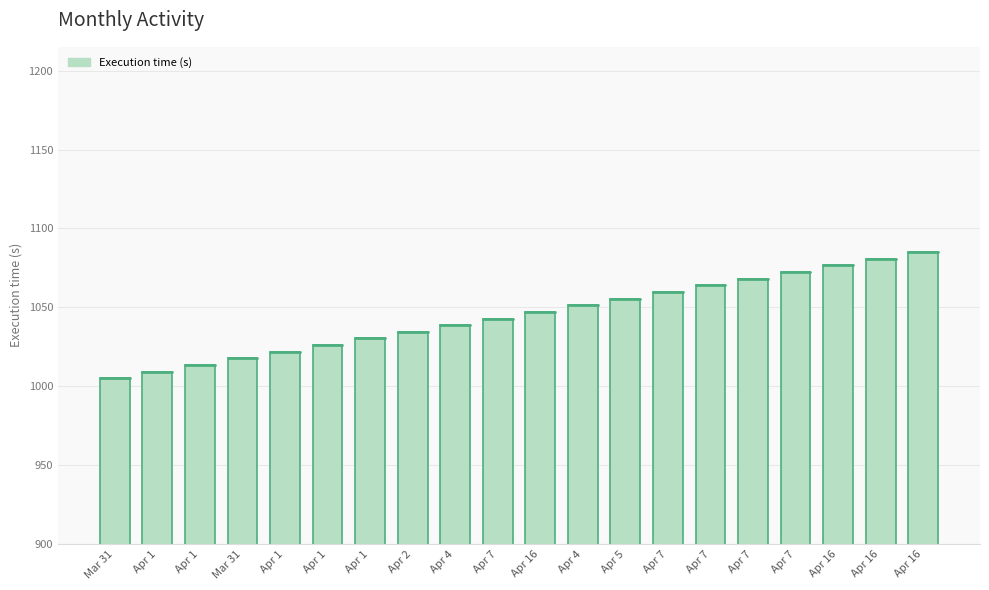

Are the bars horizontal?

No